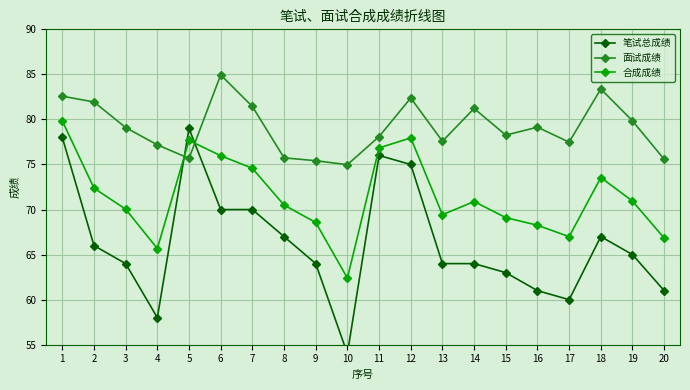

List the series in order of their overall mean, highest first.

面试成绩, 合成成绩, 笔试总成绩